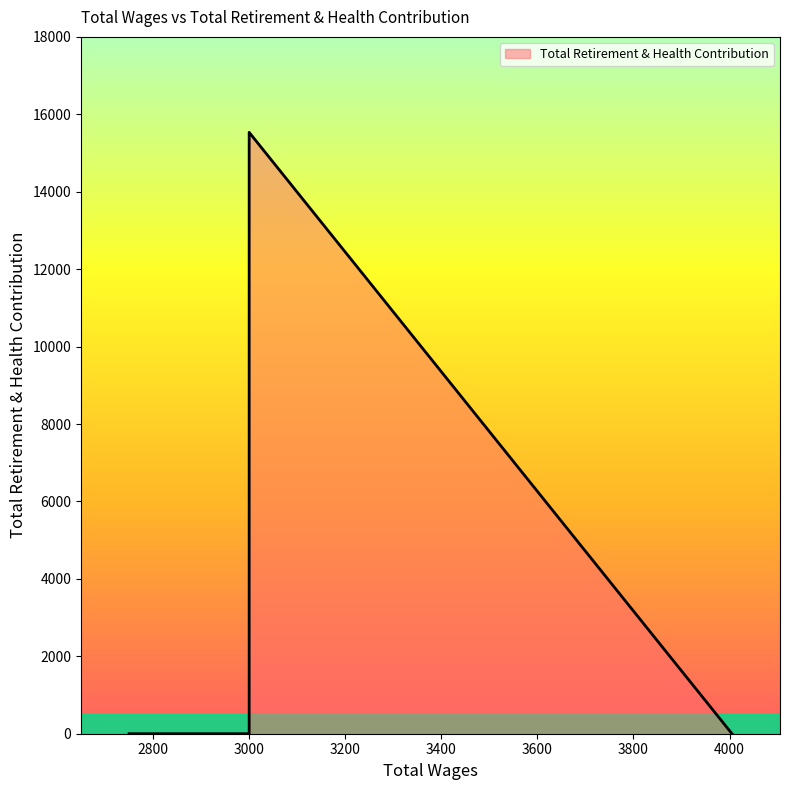

True or false: there are more than 2 points higher than both neighbors.

False